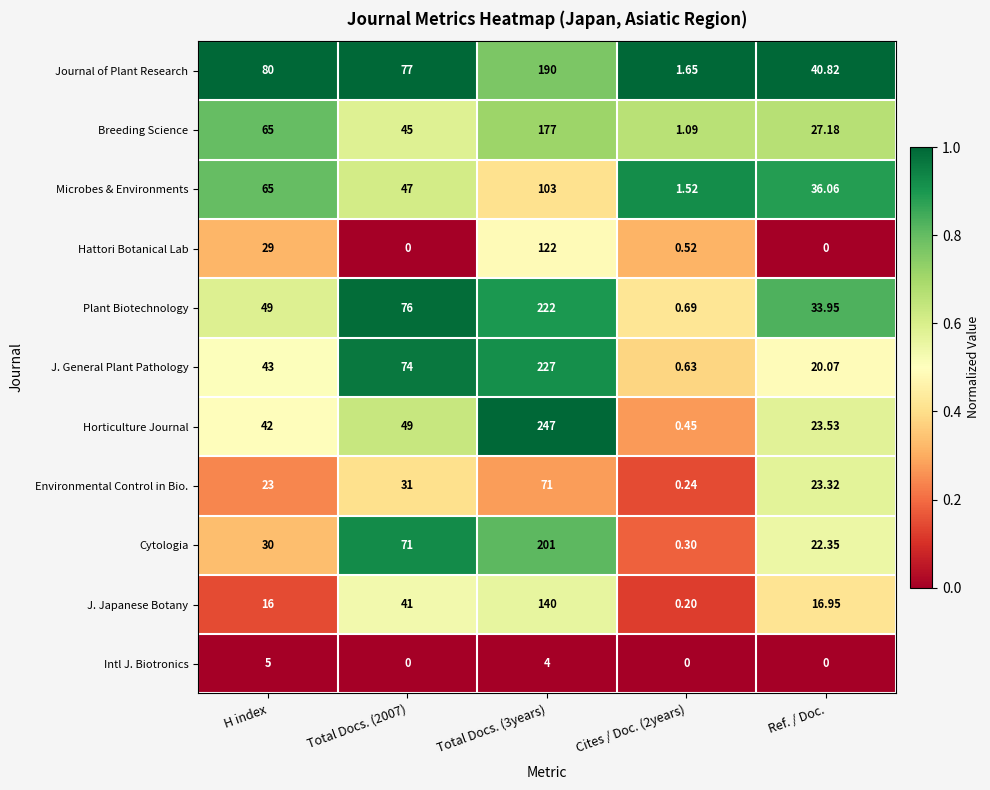

What is the total value across all series at Total Docs. (3years)?

1704.0